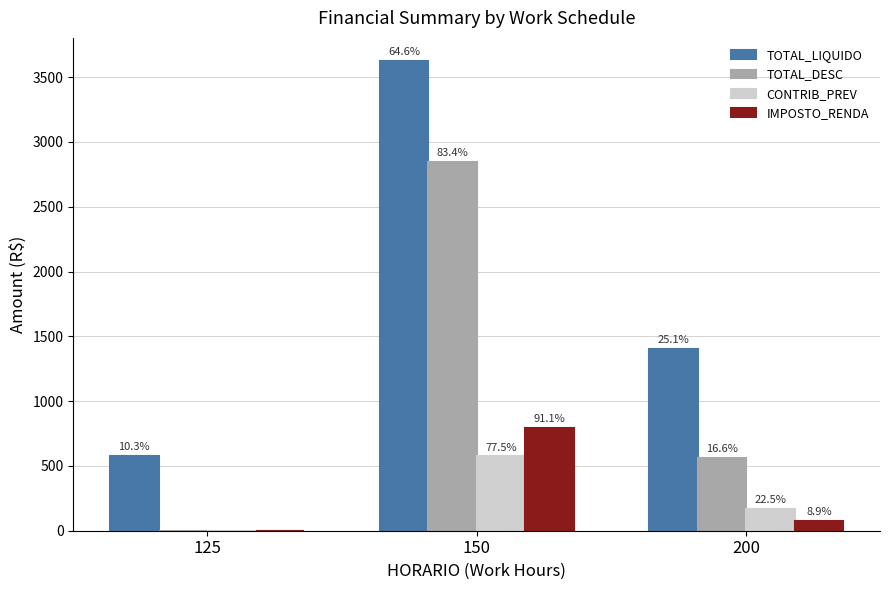

What is the difference between the TOTAL_DESC values at 200 and 150?

2278.6